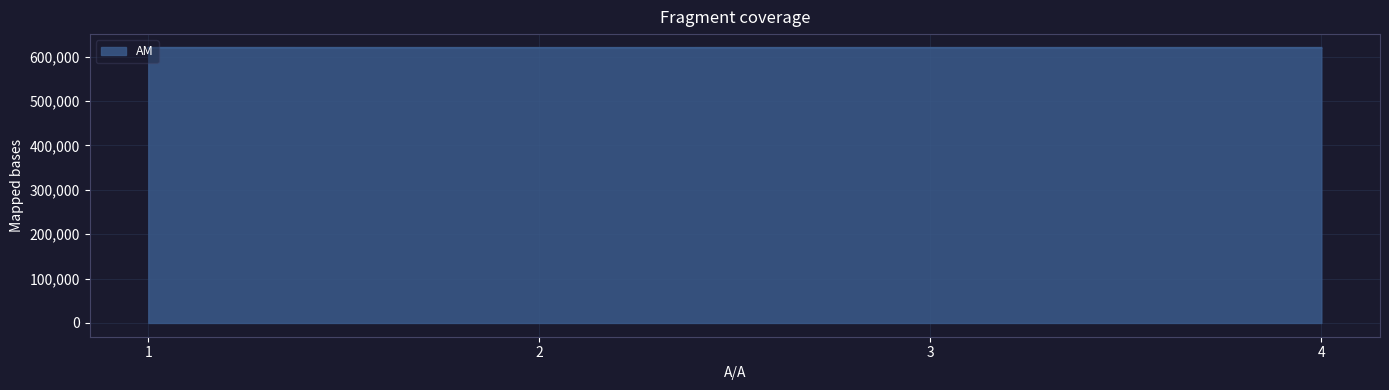

Is it true that the value at 2 is 619848?

True